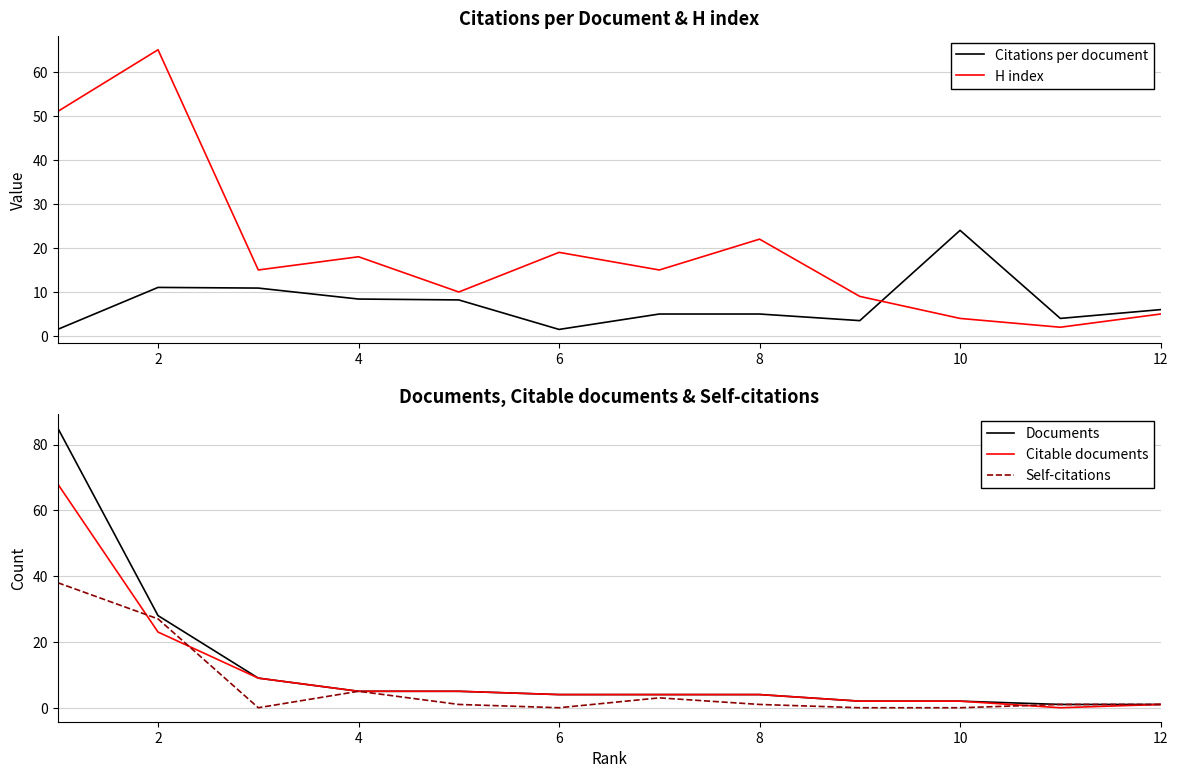

What is the maximum value for Citable documents?

68